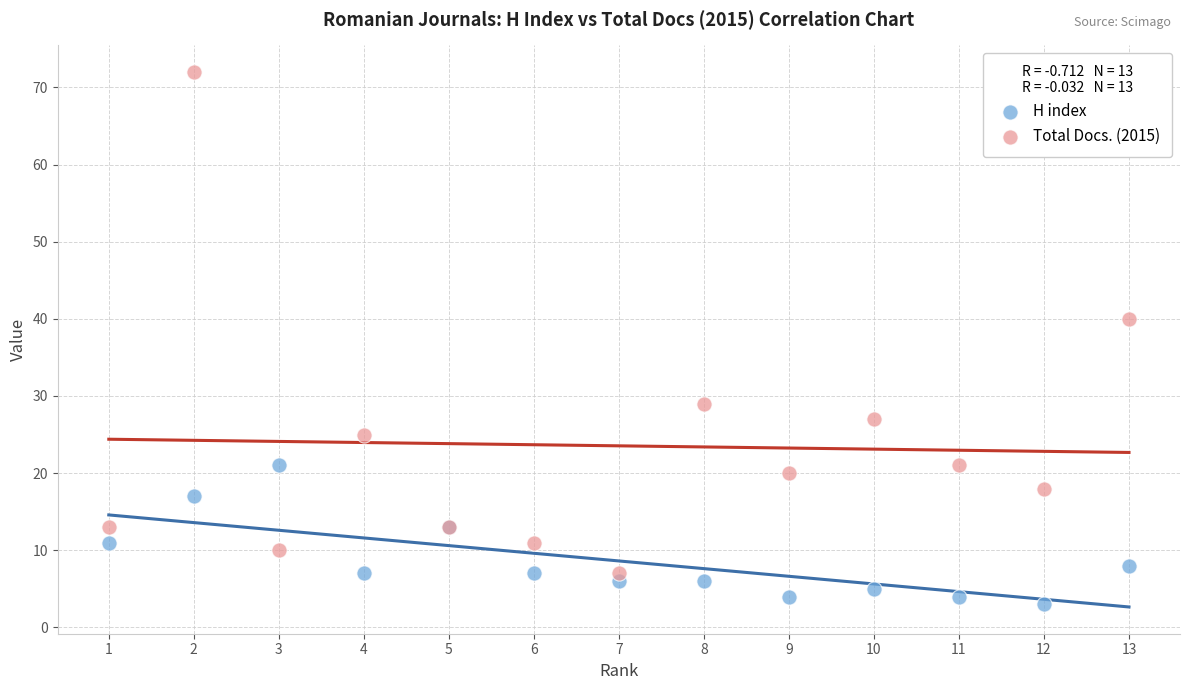

Which series reaches the minimum Y coordinate?

H index